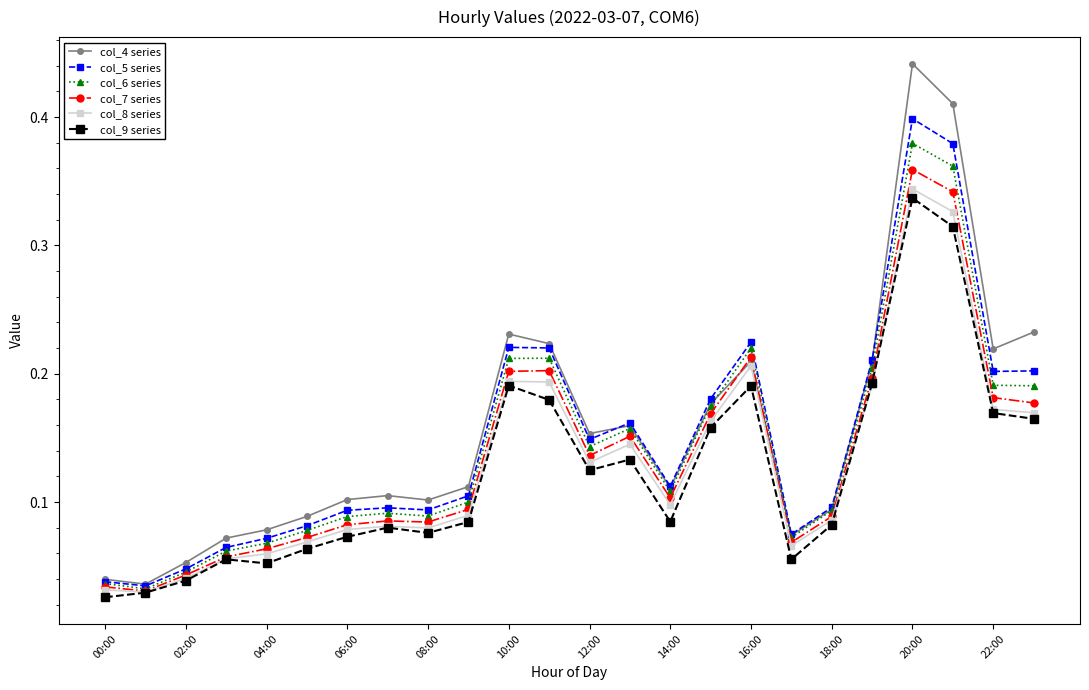

List the series in order of their overall mean, lowest first.

col_9 series, col_8 series, col_7 series, col_6 series, col_5 series, col_4 series